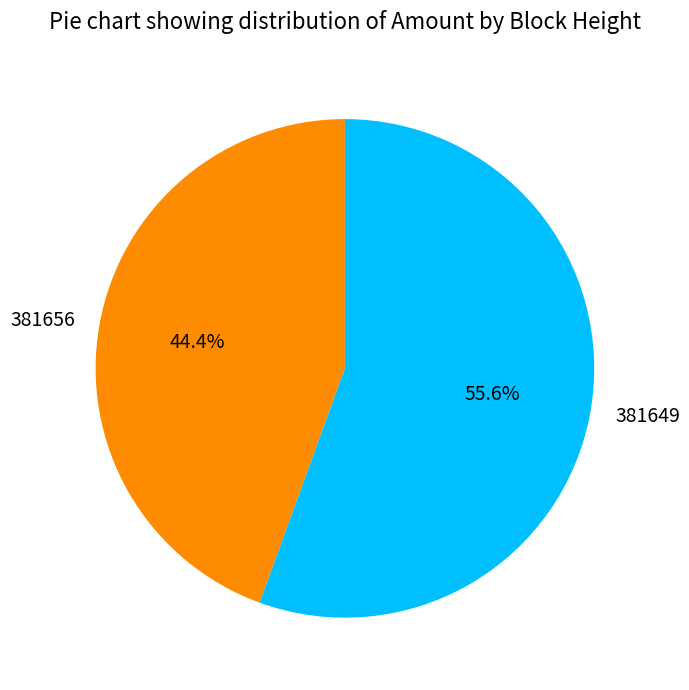

To the nearest percent, what is the difference between the 381649 and 381656 slice percentages?

11%